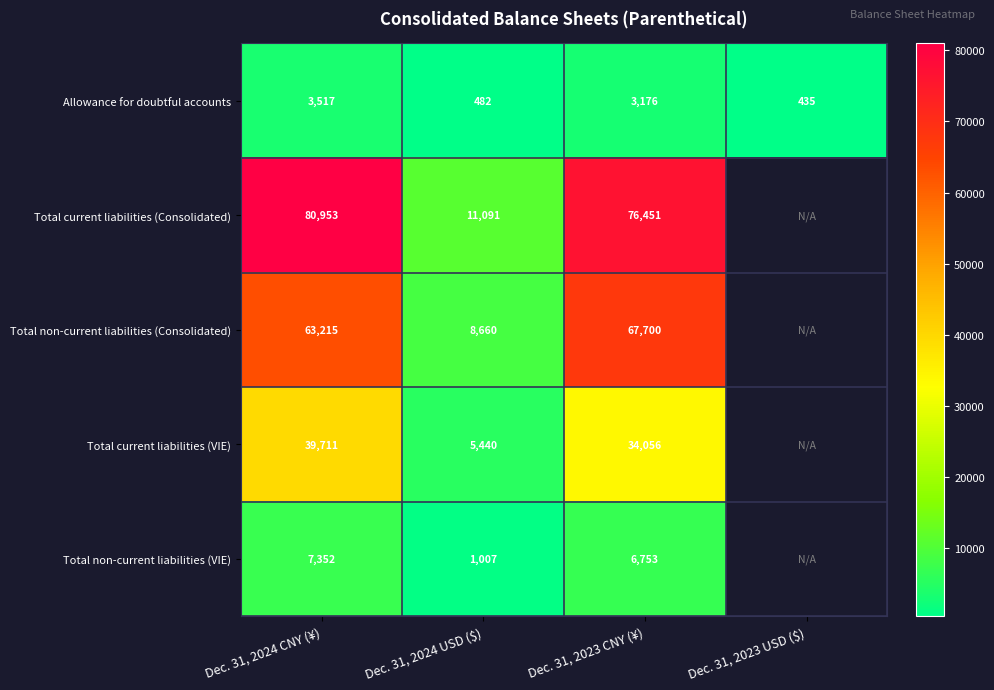

At how many categories does at least one series exceed 19263?

2